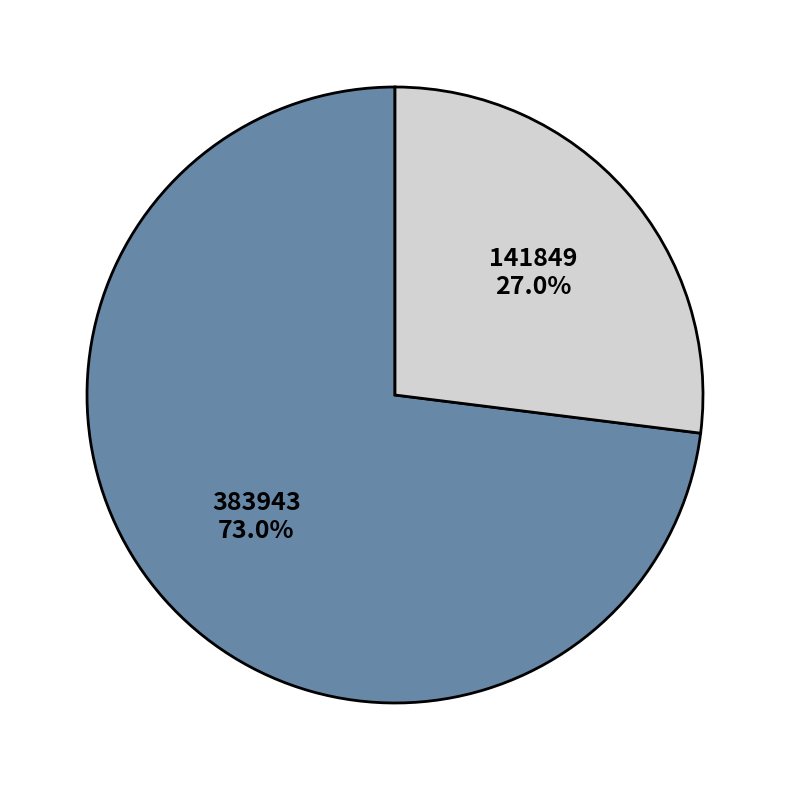

To the nearest percent, what is the difference between the largest and smallest slice percentages?

46%